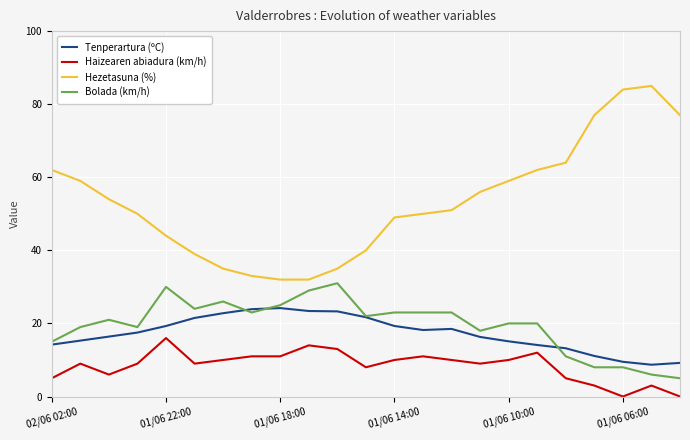

True or false: Bolada (km/h) and Hezetasuna (%) intersect in this chart.

False